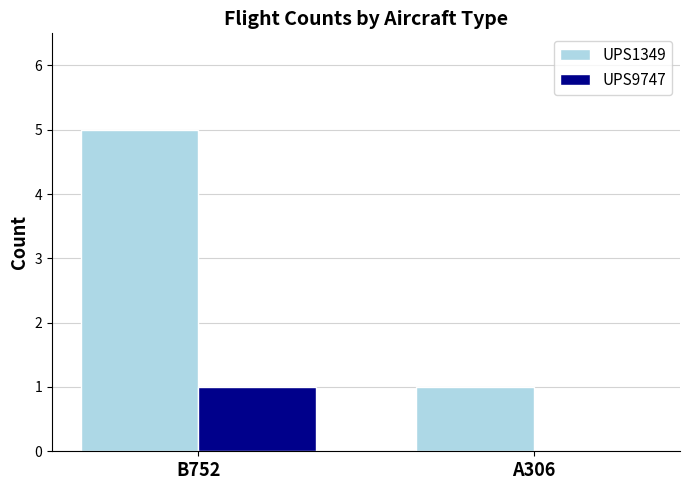

Which series has the largest total across all categories?

UPS1349